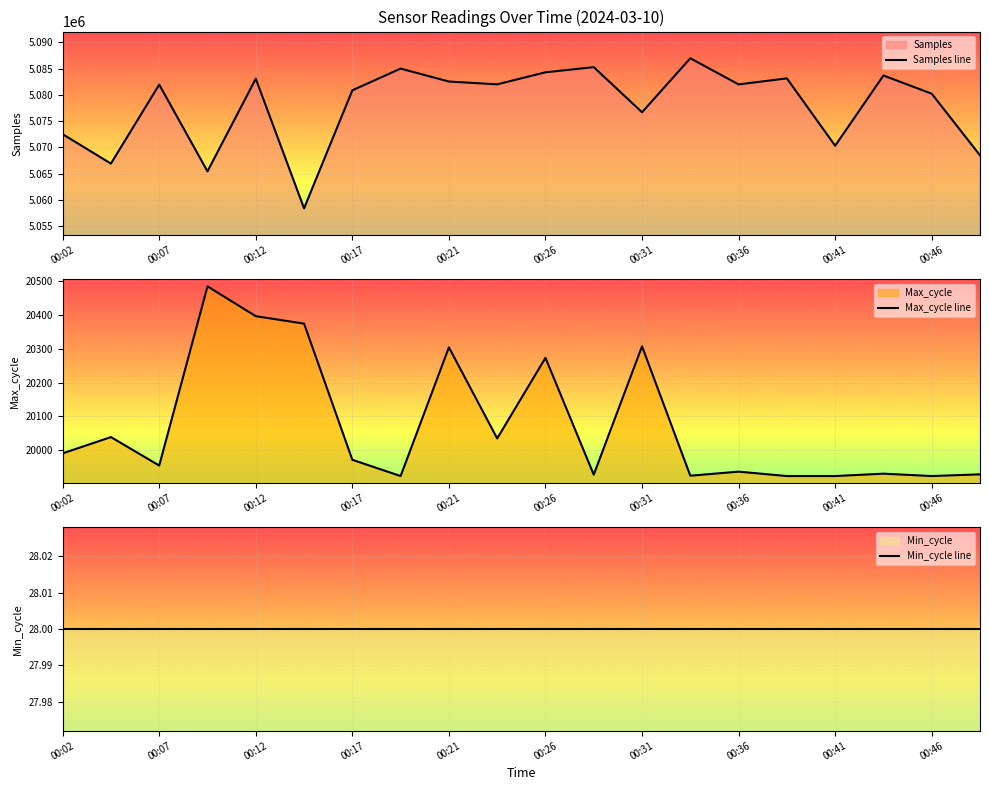

At which category does the chart reach its minimum across all series?

00:02